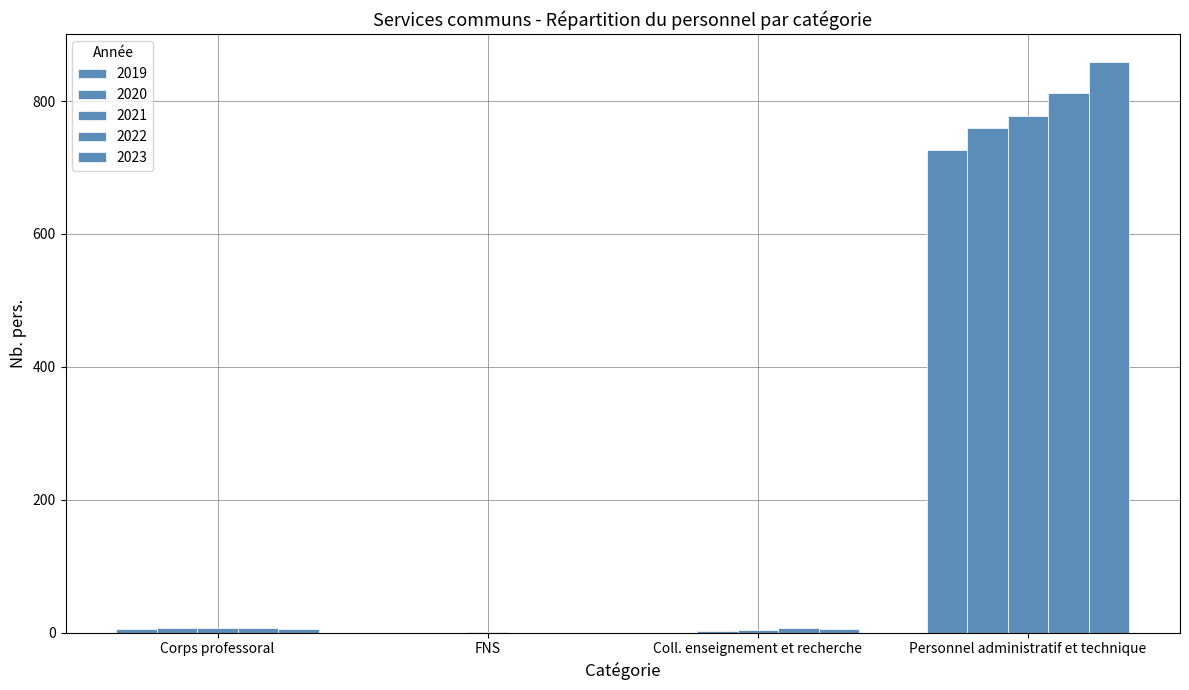

Where is 2022 nearest to the value 406?

Corps professoral